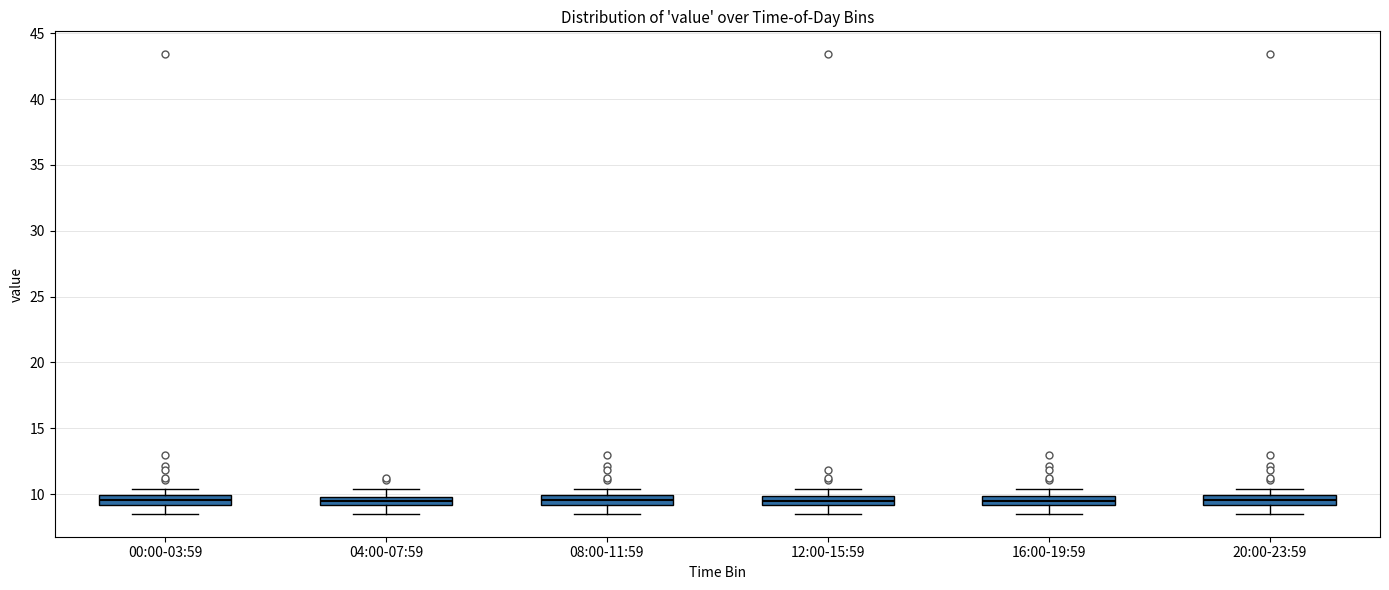

Where is the lower edge of the box for 20:00-23:59 on the y-axis? The values are not printed on the chart, so give them approximately, as read against the axis.

9.0